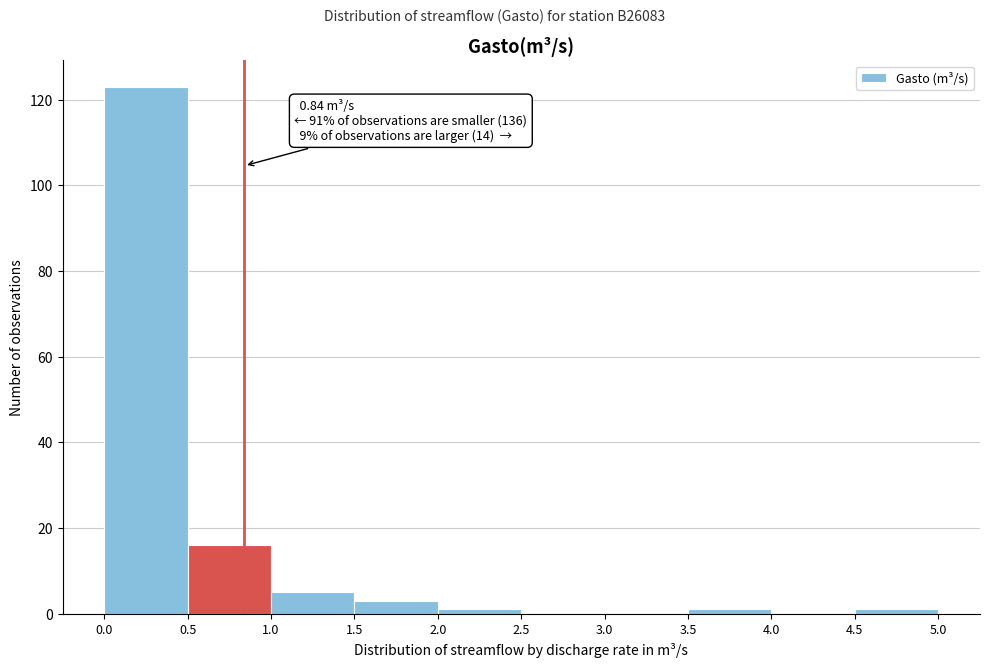

Over which range of the x-axis is the bar tallest?

0.0 to 0.5